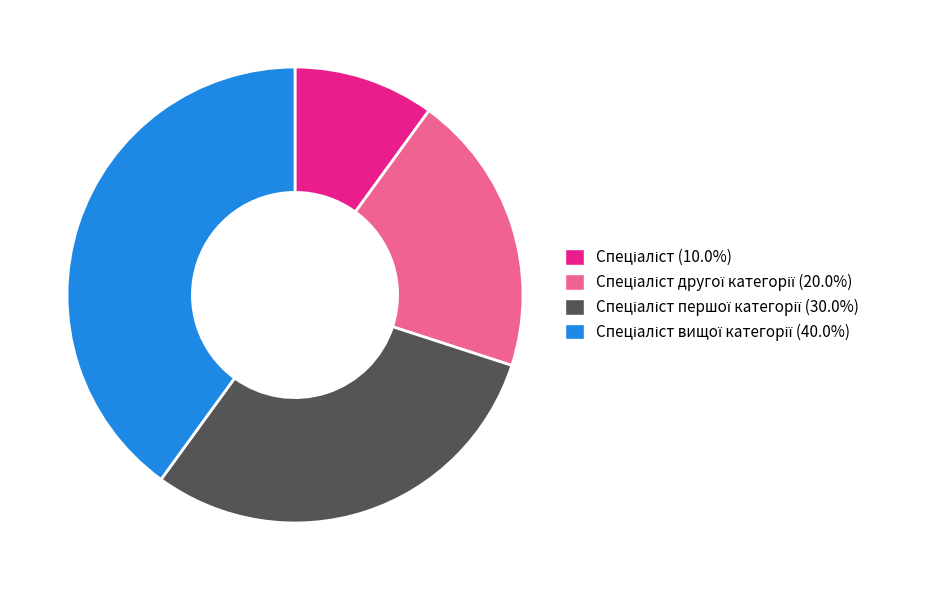

Is there a majority slice in this chart?

No